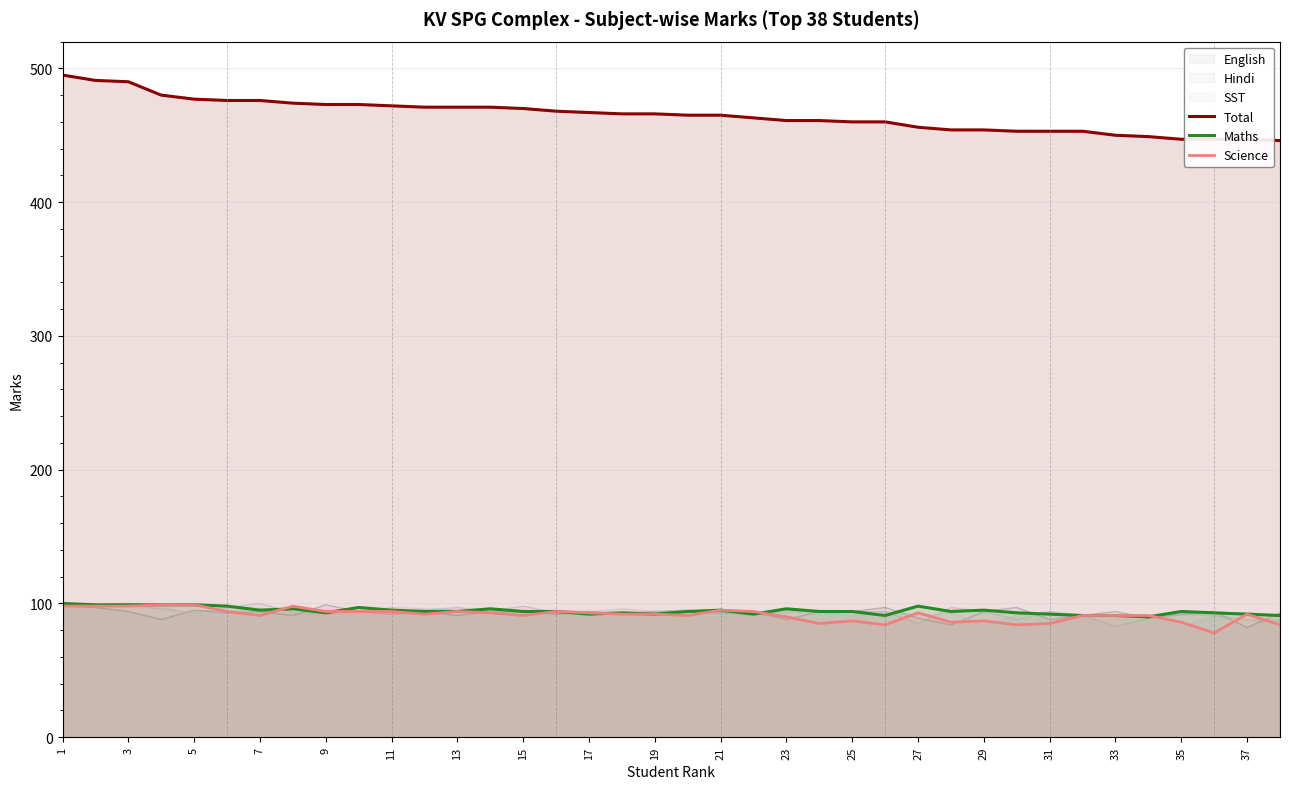

True or false: Total and Maths cross at least once.

False